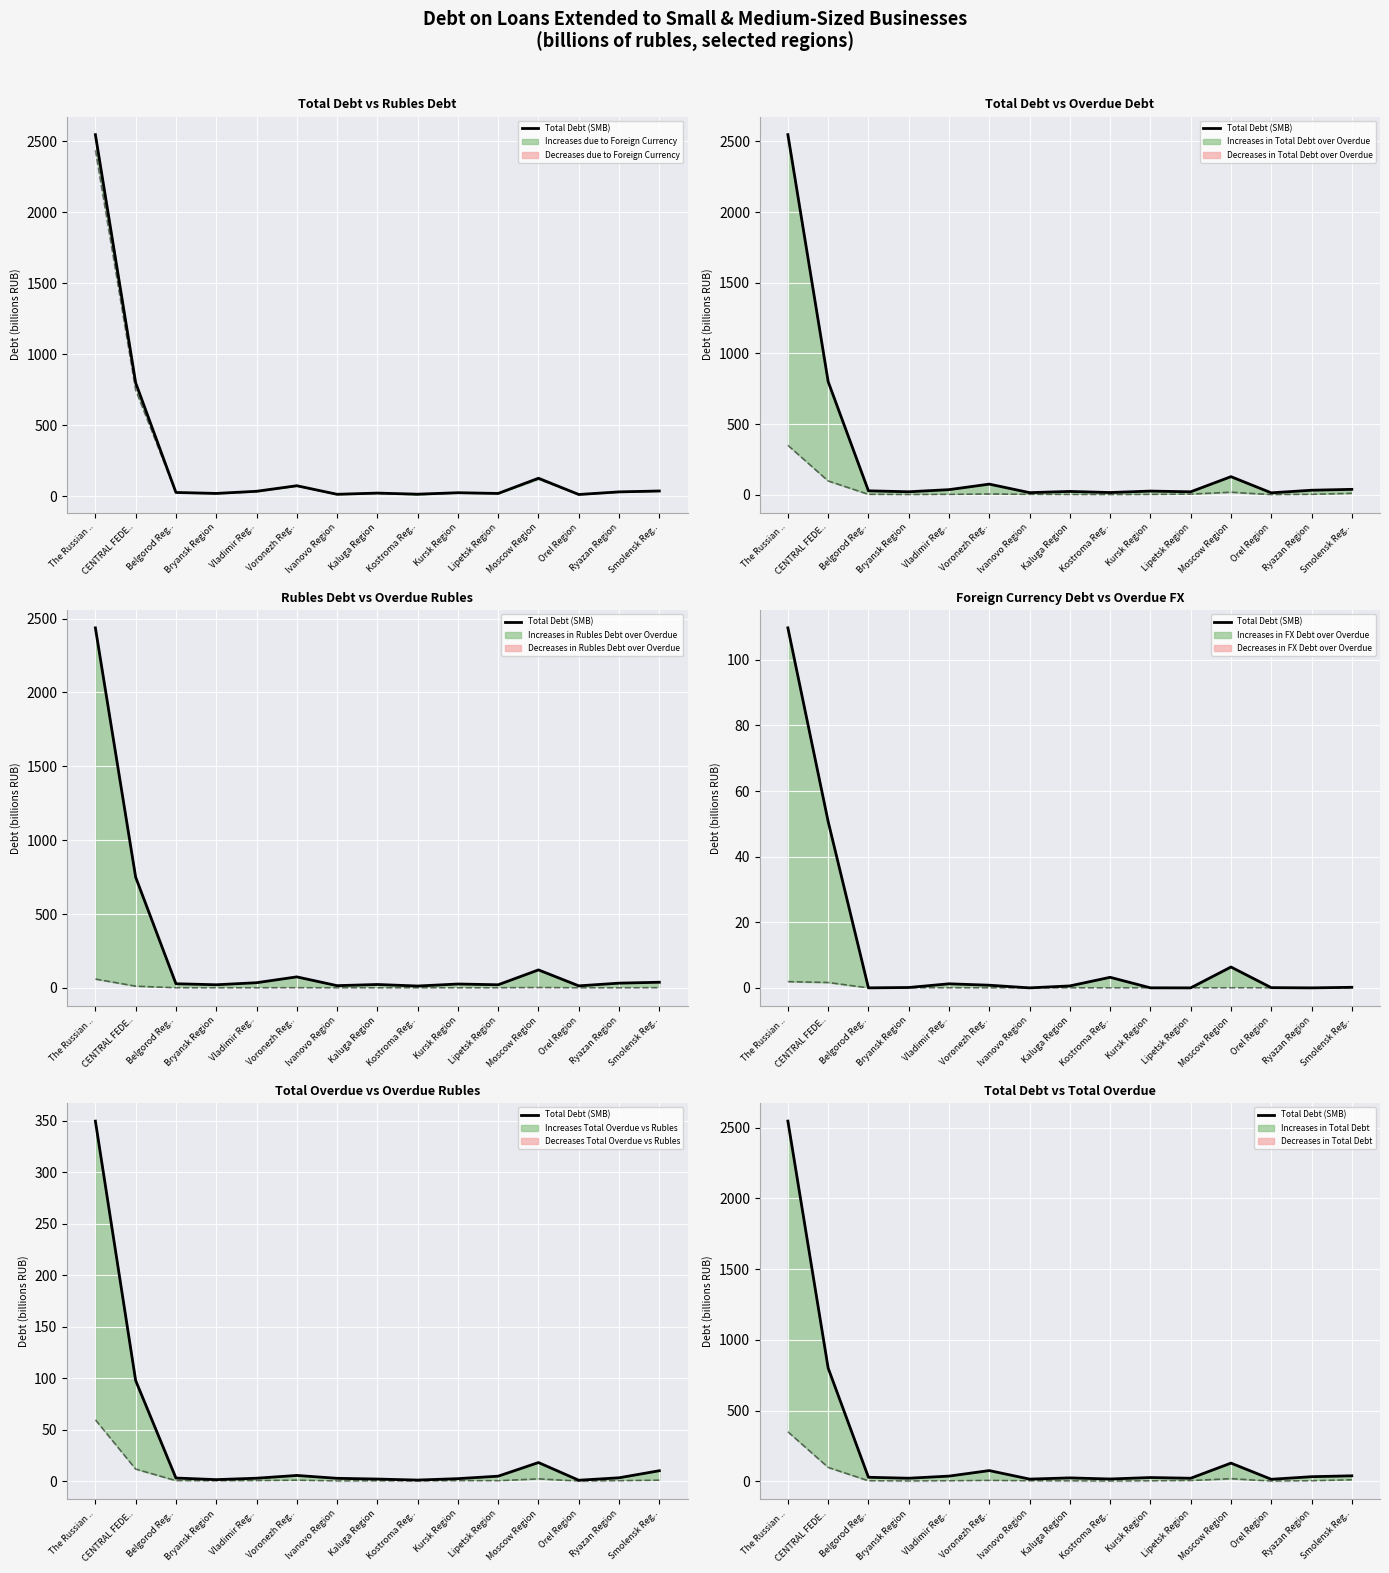

Reading left to right, transcribe all the data shown in this chart.

2547.1	800.2	28.0	21.3	36.3	75.4	15.2	23.6	15.9	26.2	21.1	128.2	13.9	32.1	38.4